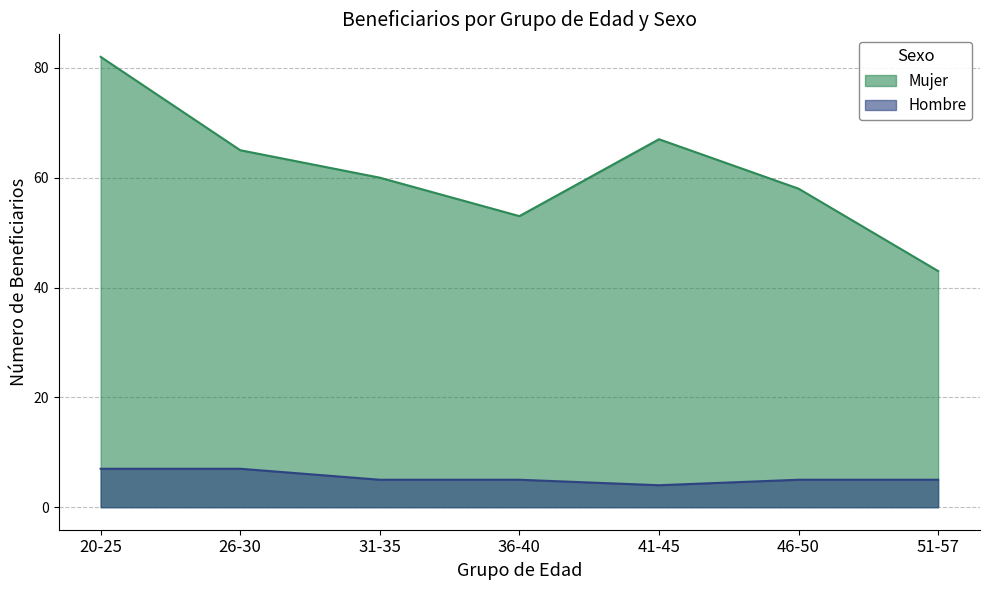

Which category has the highest value across all series?

20-25